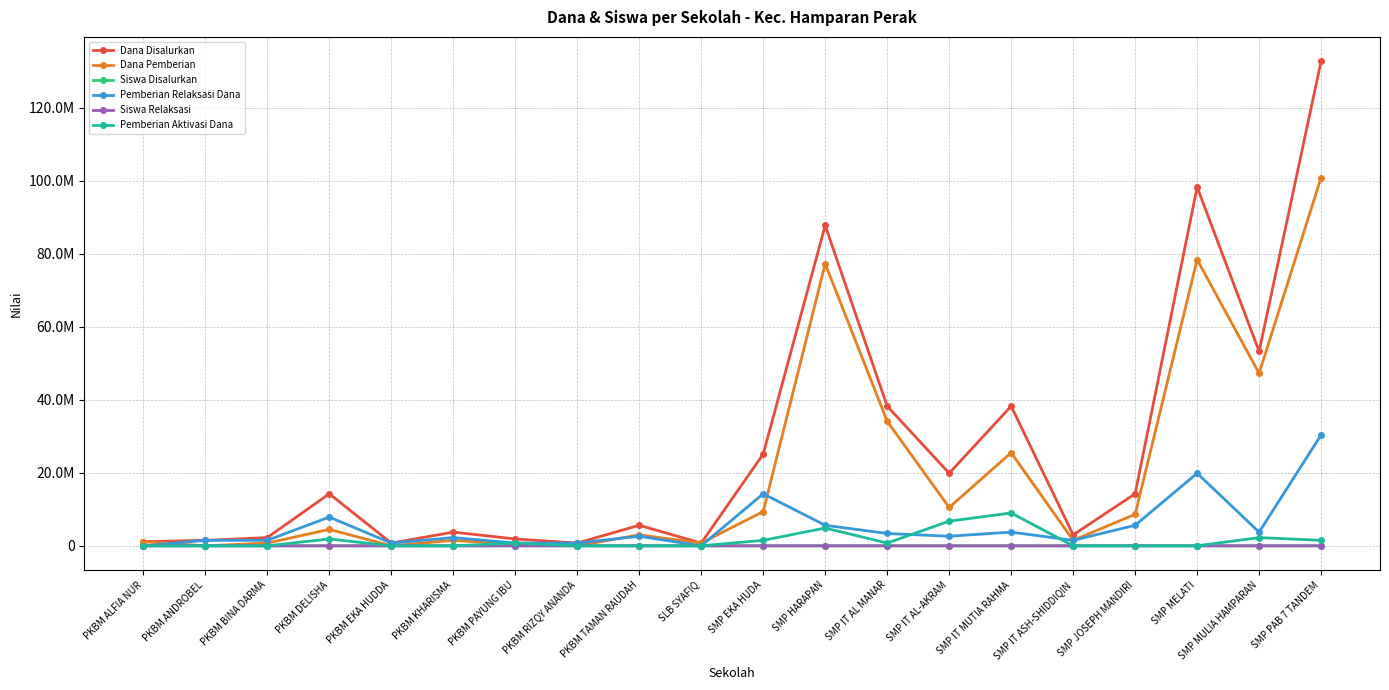

Does the chart have visible grid lines?

Yes